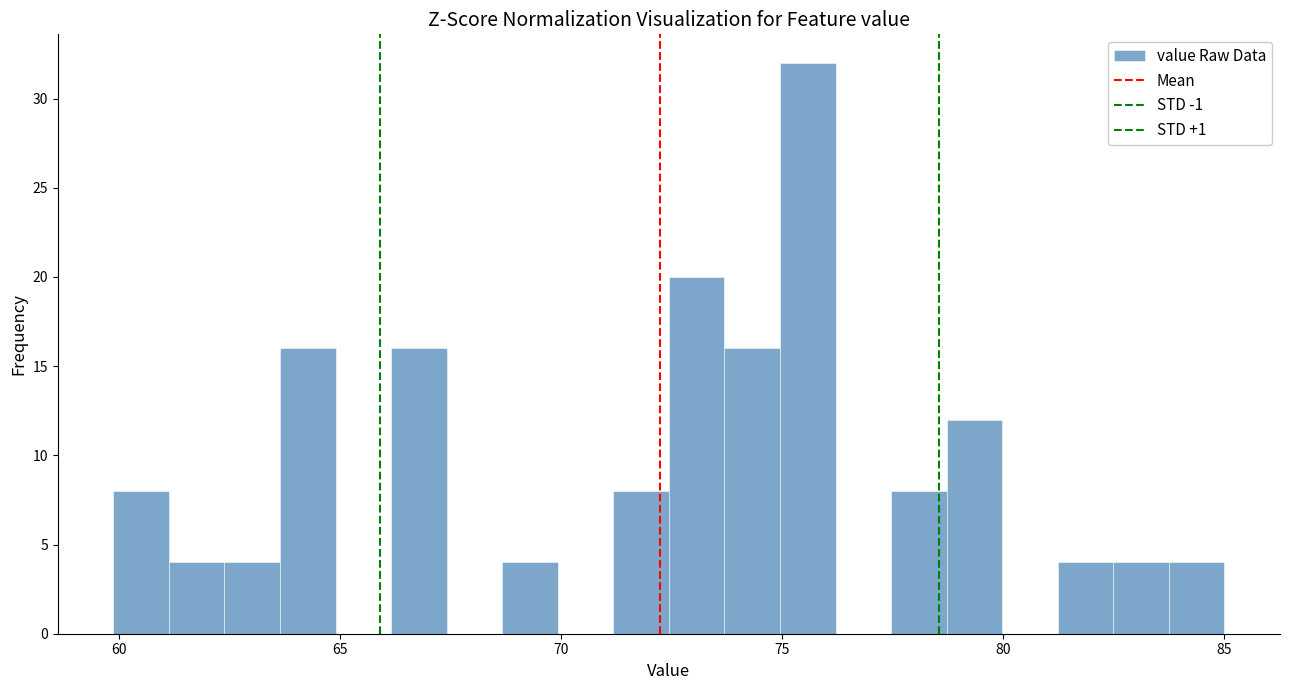

Read against the x-axis, roughly where is the centre of the tallest bar?

75.5